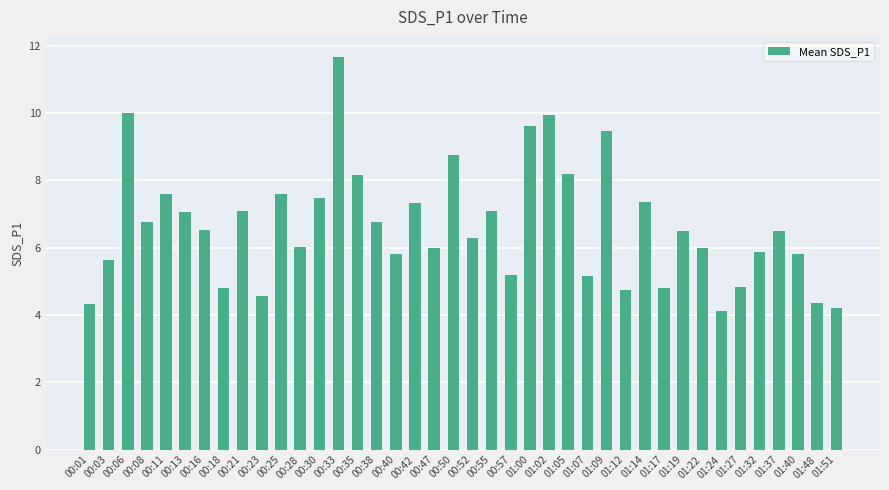

What is the maximum value shown in the chart?

11.7